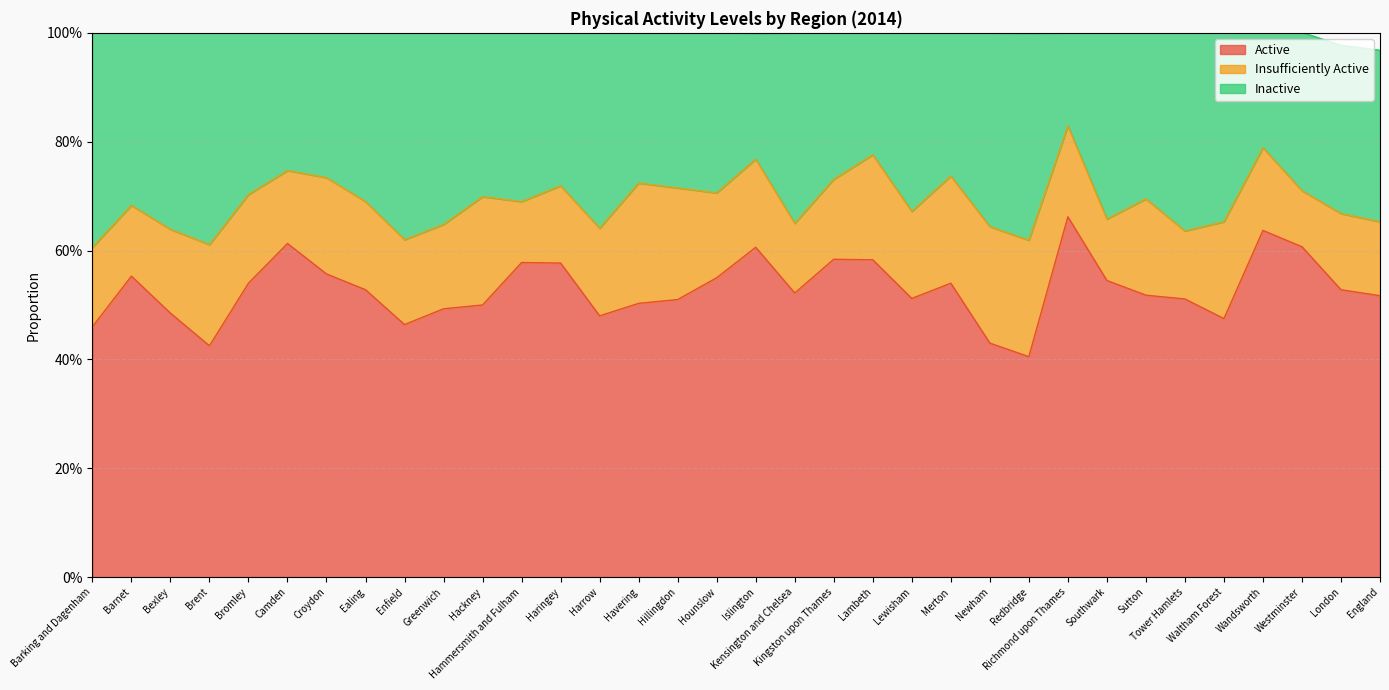

What is the label of the 29th point from the right?

Camden